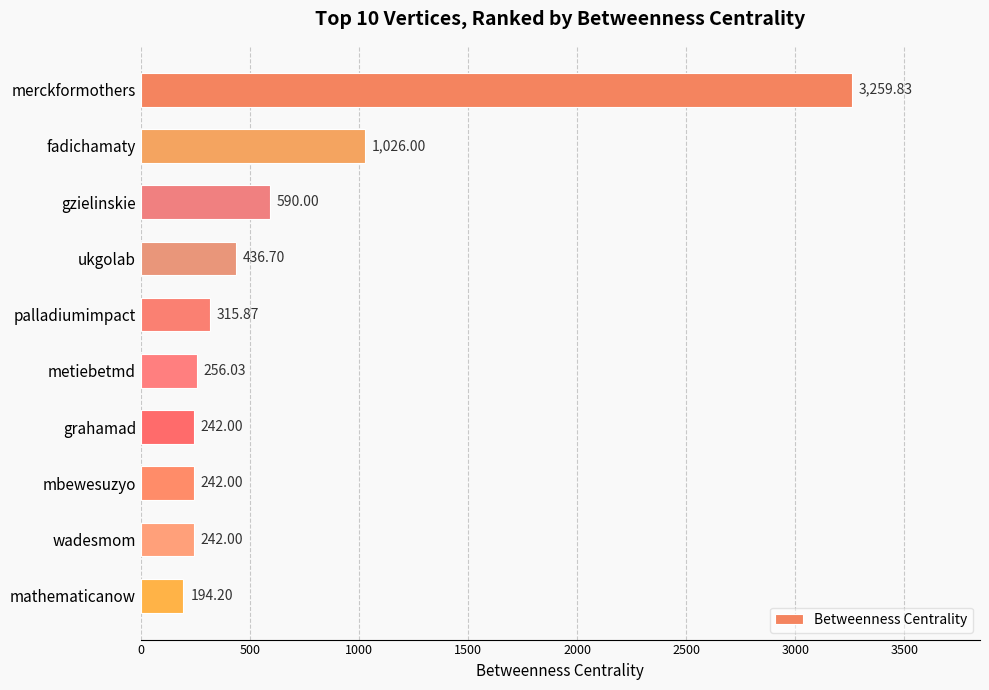

What is the label of the 6th bar from the bottom?

palladiumimpact